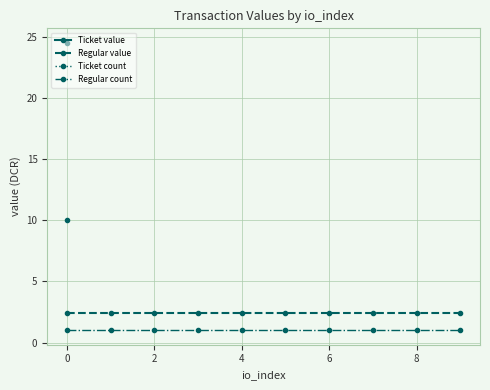

What is the sum of all Regular value values?

24.5